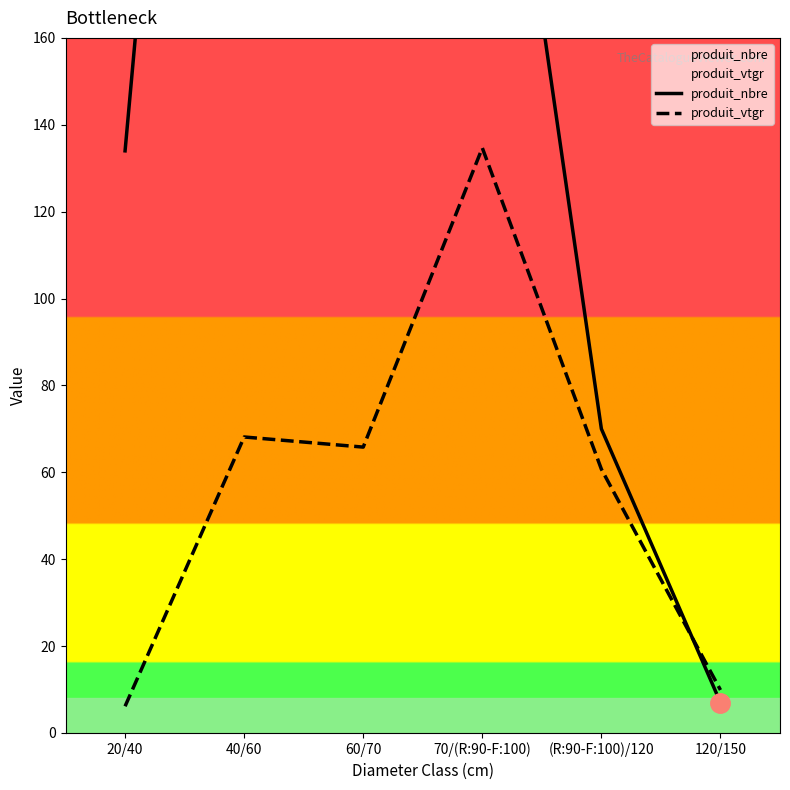

What is the value of the produit_nbre point at the 1st from the left?

134.0